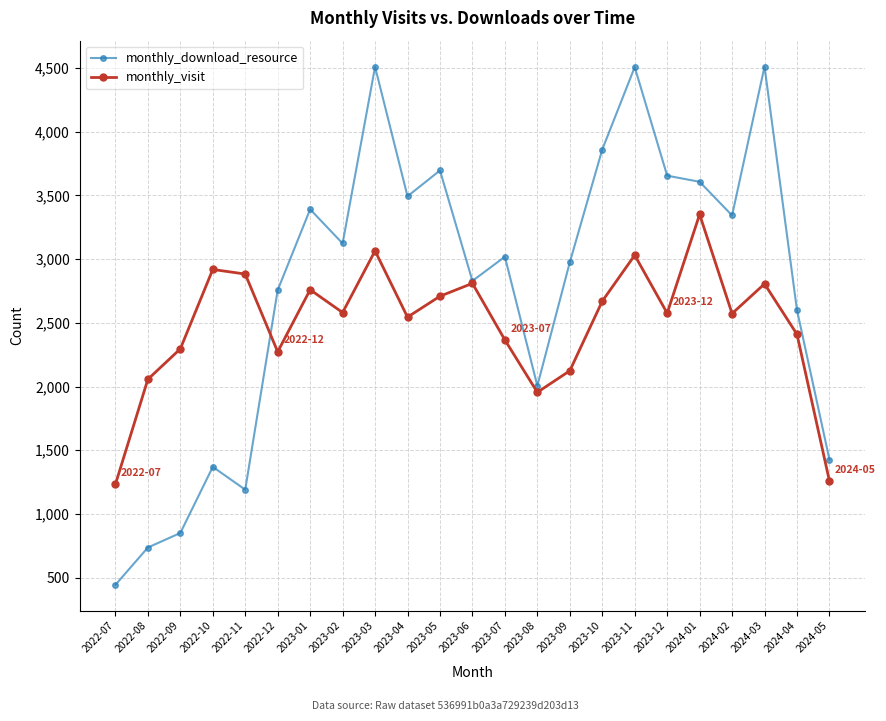

Which series has the largest range (max minus min)?

monthly_download_resource